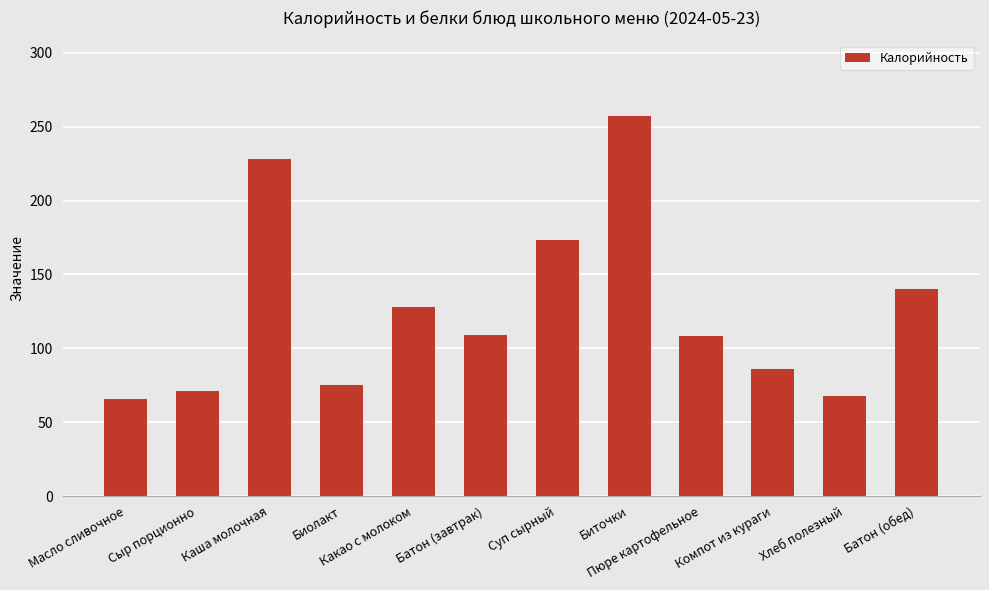

Which has a higher value, Хлеб полезный or Какао с молоком?

Какао с молоком